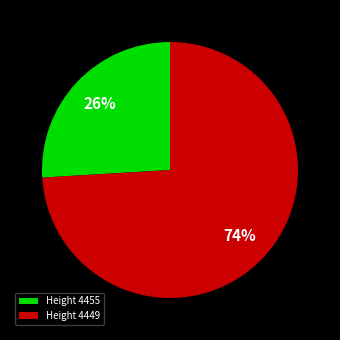

Count the number of slices in the pie.

2